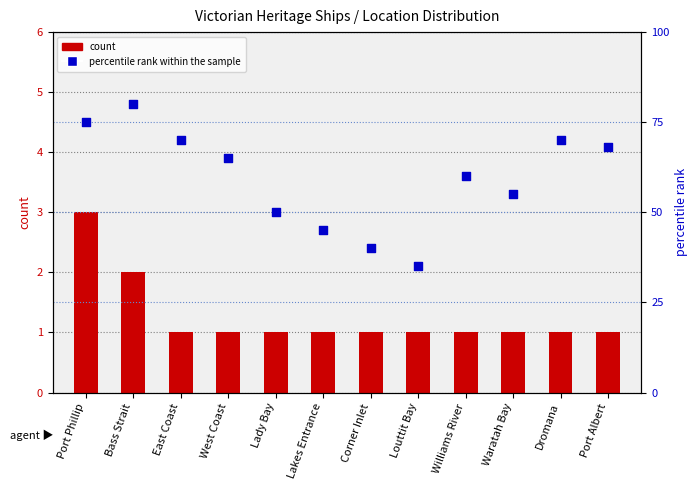

Which series contains the lowest Y value?

count